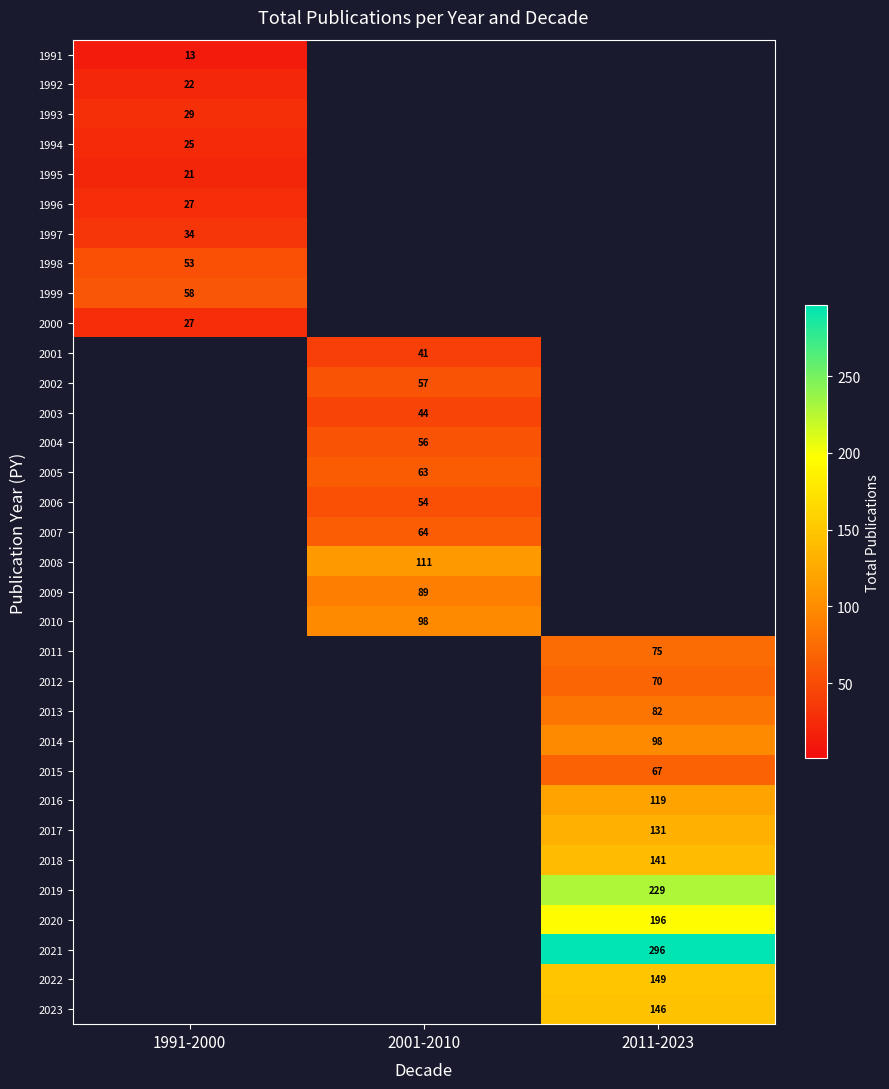

The value of 2022 at 2011-2023 is 95. True or false?

False